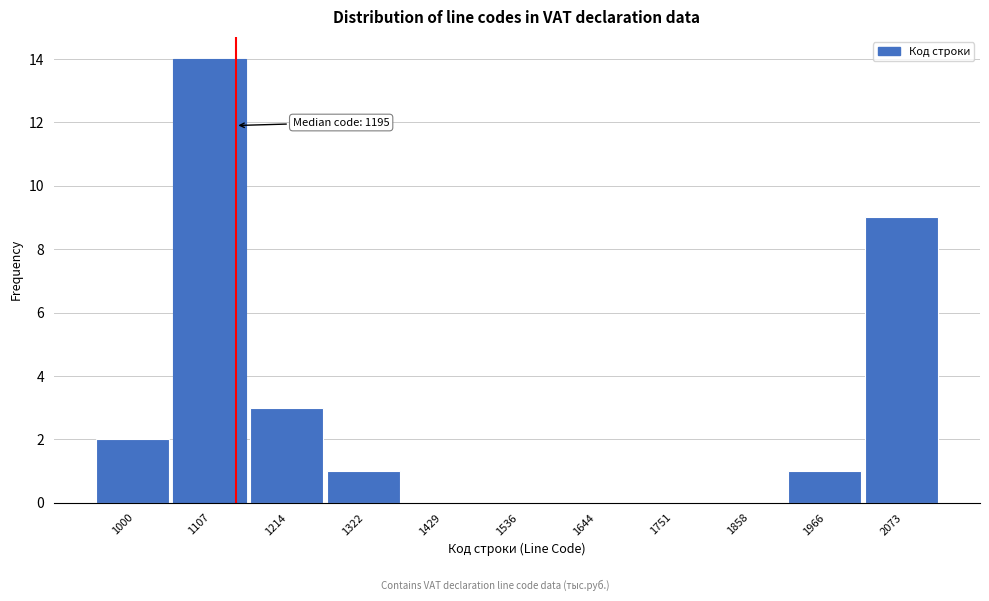

Reading left to right, transcribe all the data shown in this chart.

1000=2	1107=14	1214=3	1322=1	1429=0	1536=0	1644=0	1751=0	1858=0	1966=1	2073=9